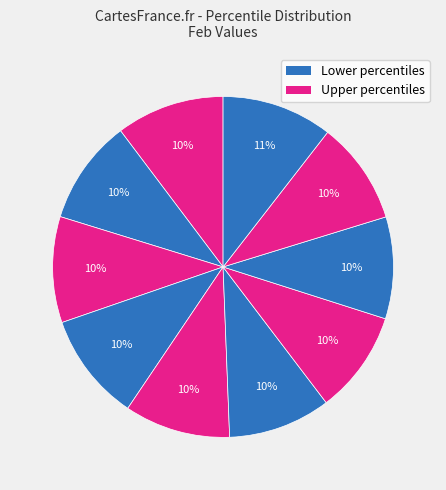

Count the number of slices in the pie.

10